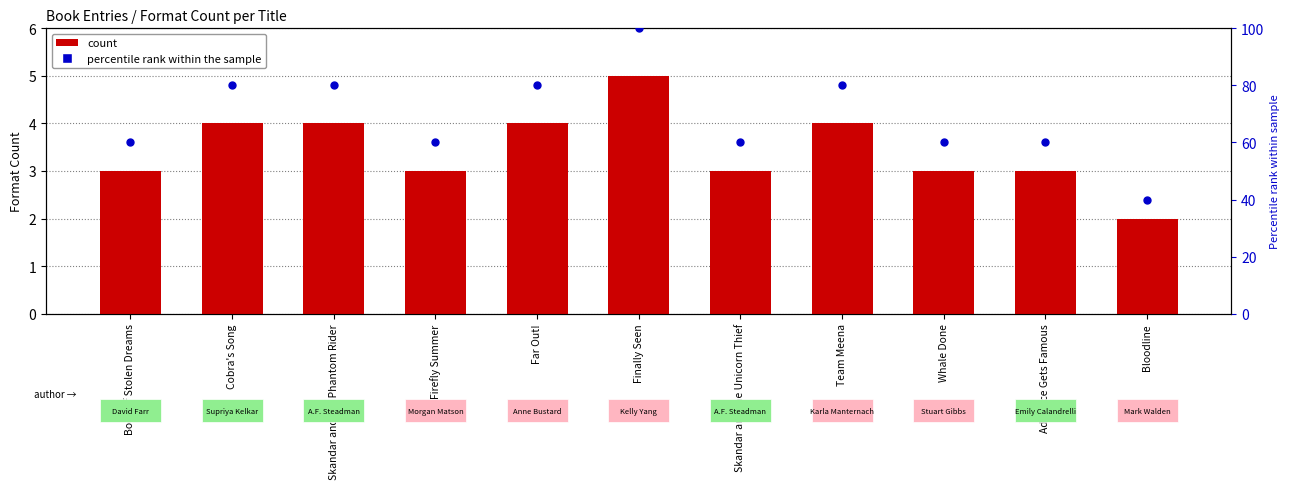

Which series has the largest total across all categories?

percentile rank within the sample